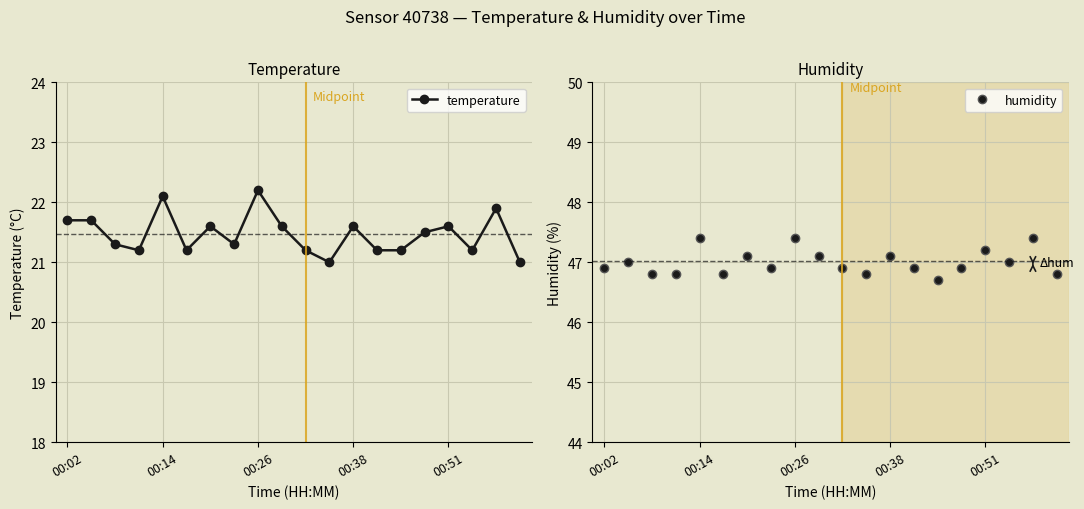

True or false: humidity and temperature intersect in this chart.

False